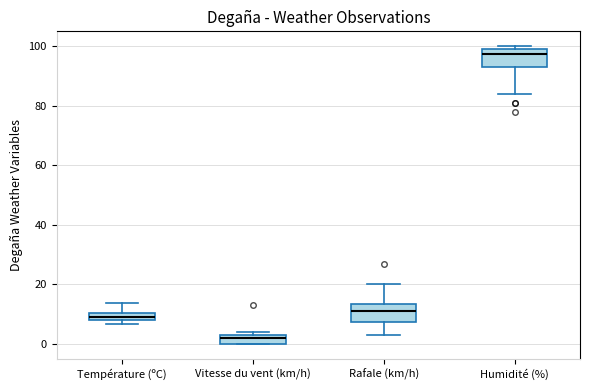

Where is the lower edge of the box for Humidité (%) on the y-axis? The values are not printed on the chart, so give them approximately, as read against the axis.

94